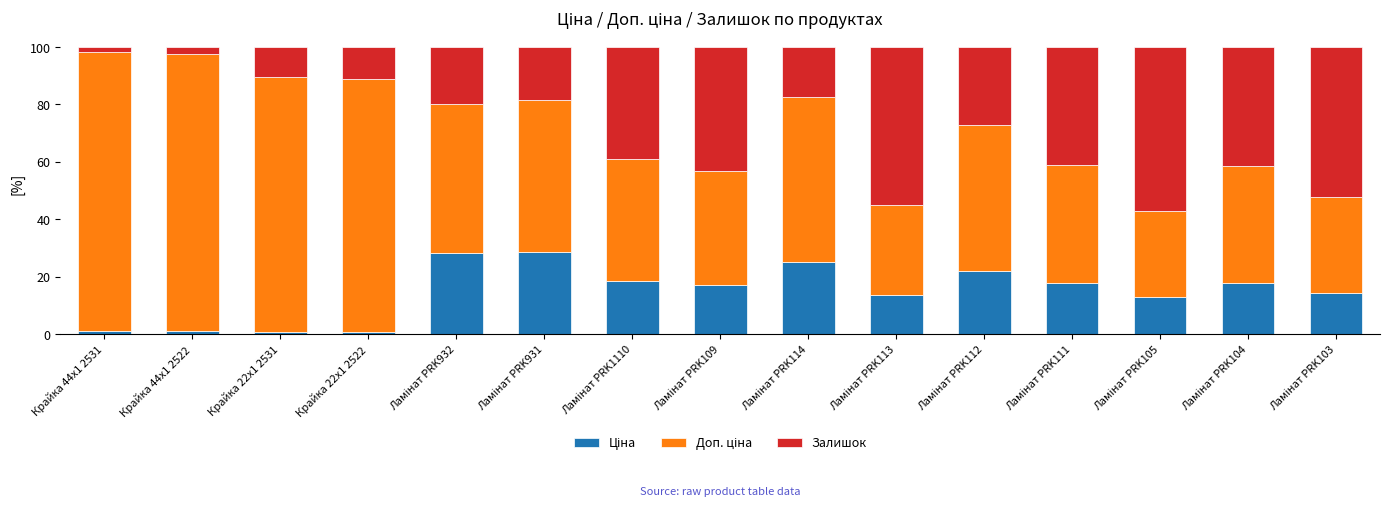

At Ламінат PRK111, list the series in order from largest to smallest.

Залишок, Доп. ціна, Ціна